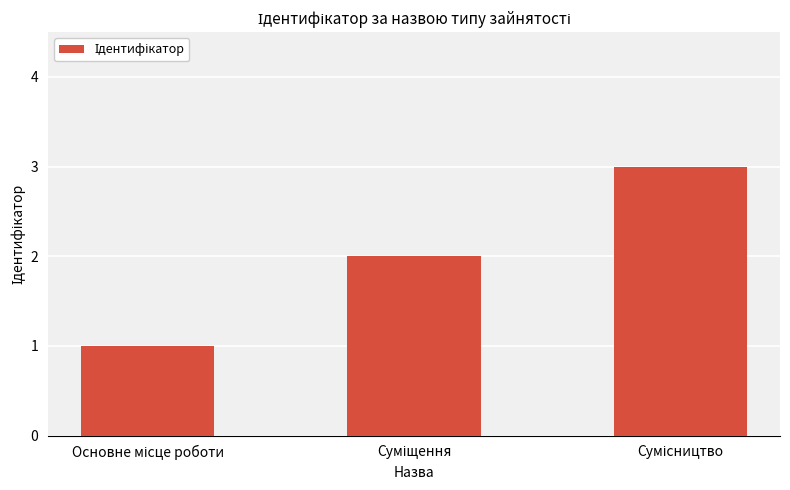

What is the greatest value displayed?

3